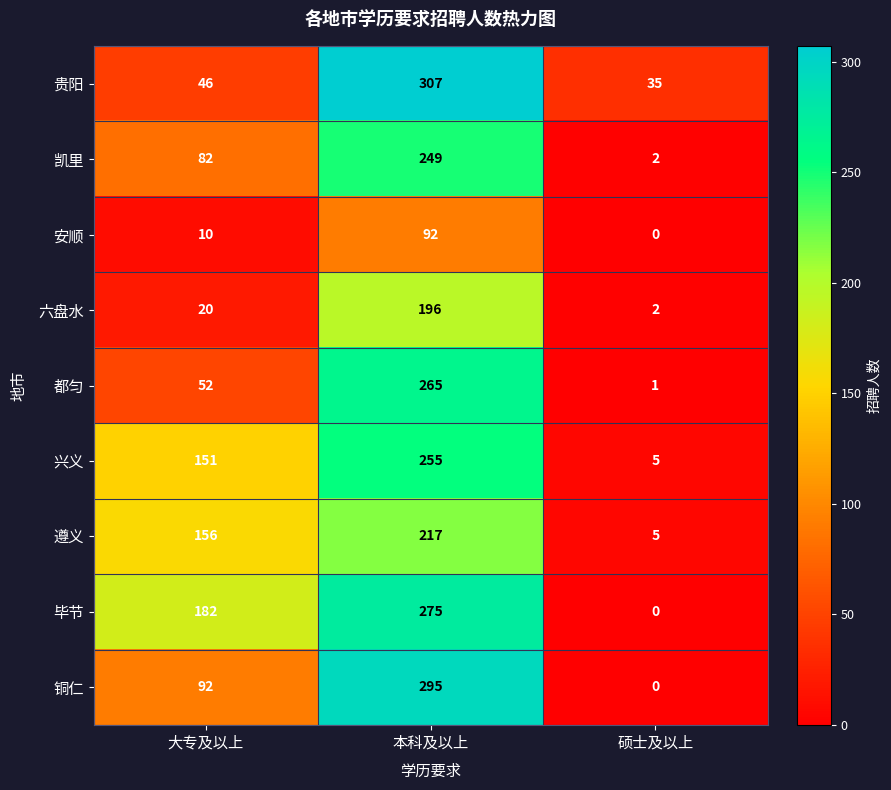

What is the difference between the 铜仁 values at 硕士及以上 and 本科及以上?

295